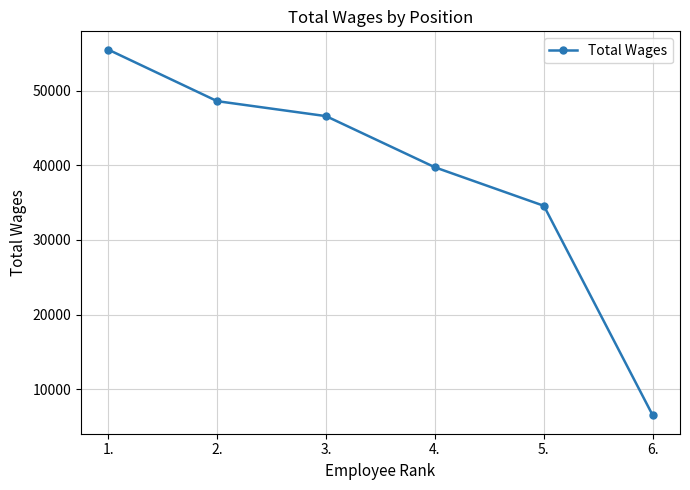

List the labels in order of value, largest first.

1., 2., 3., 4., 5., 6.